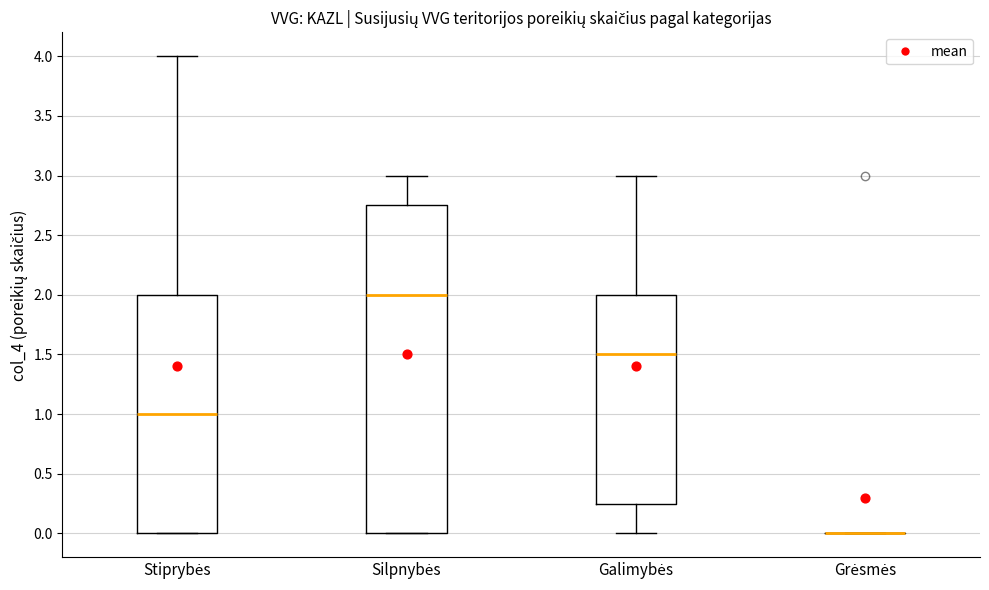

Which box is the tallest, from its lower edge to its upper edge?

Silpnybės